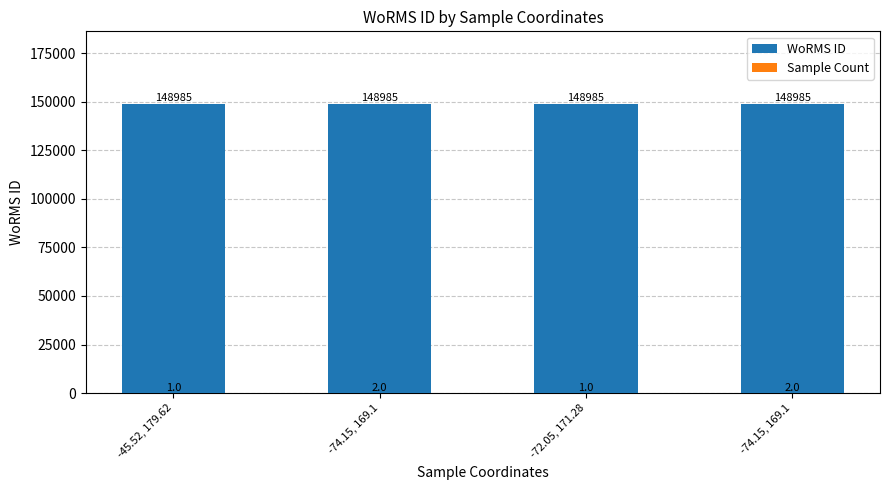

The Sample Count series shows 1 at -72.05, 171.28. True or false?

False